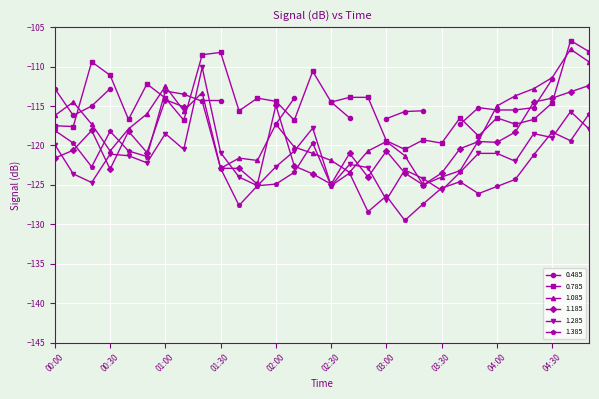

List the labels in order of 0.785 value, smallest first.

03:10, 03:30, 03:00, 03:20, 03:50, 00:10, 00:00, 04:10, 01:10, 02:10, 00:40, 04:20, 03:40, 04:00, 01:40, 04:30, 02:30, 02:00, 01:00, 01:50, 02:40, 02:50, 00:50, 00:30, 02:20, 00:20, 01:20, 01:30, 04:50, 04:40